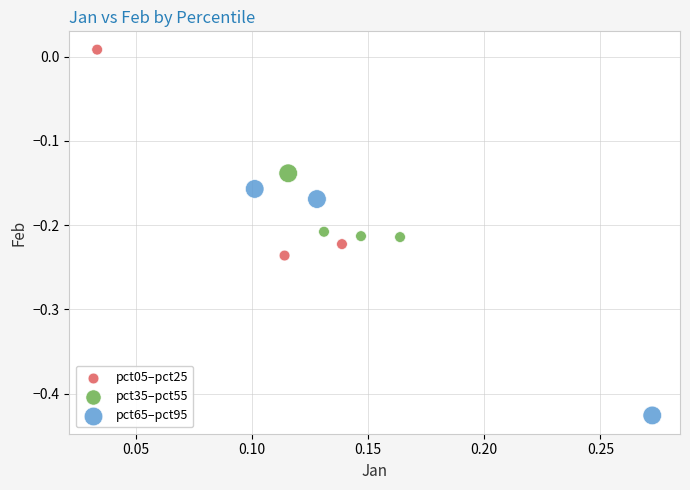

Which series has the widest spread of Y values?

pct65–pct95